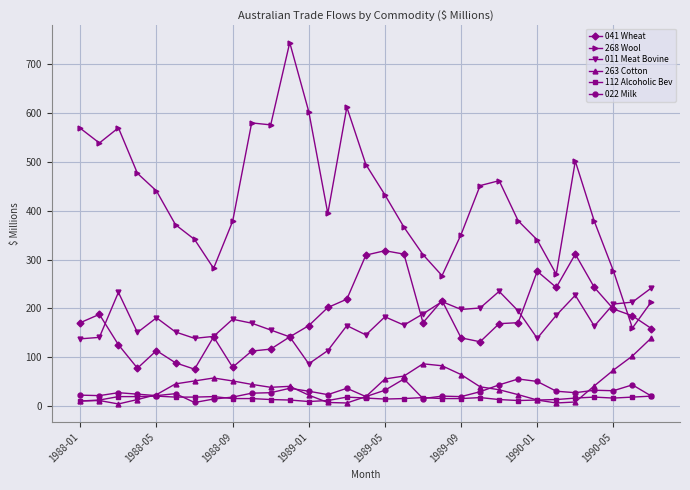

Which series has the largest range (max minus min)?

268 Wool